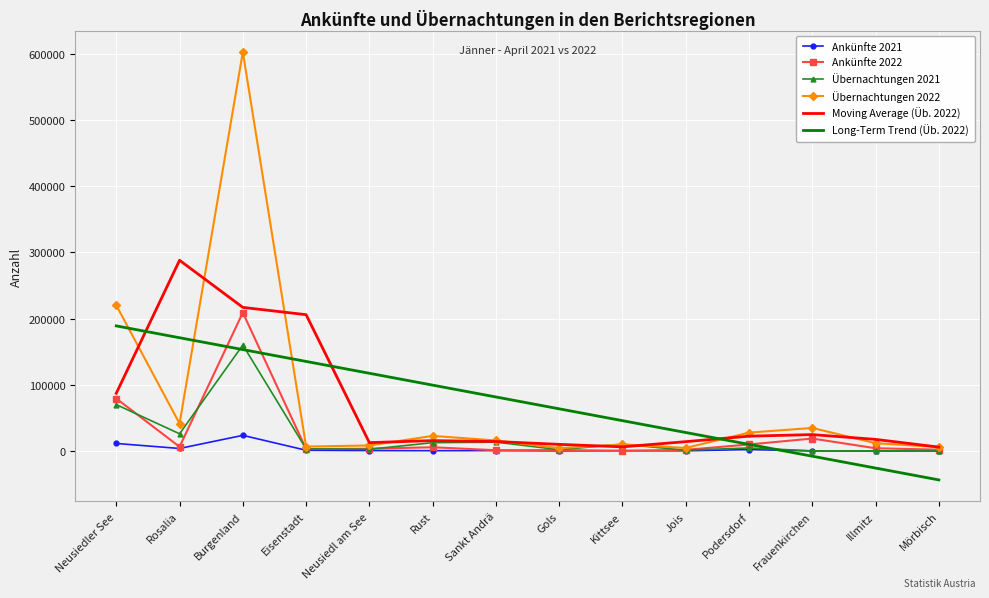

Where is the first local minimum for Ankünfte 2022?

Rosalia